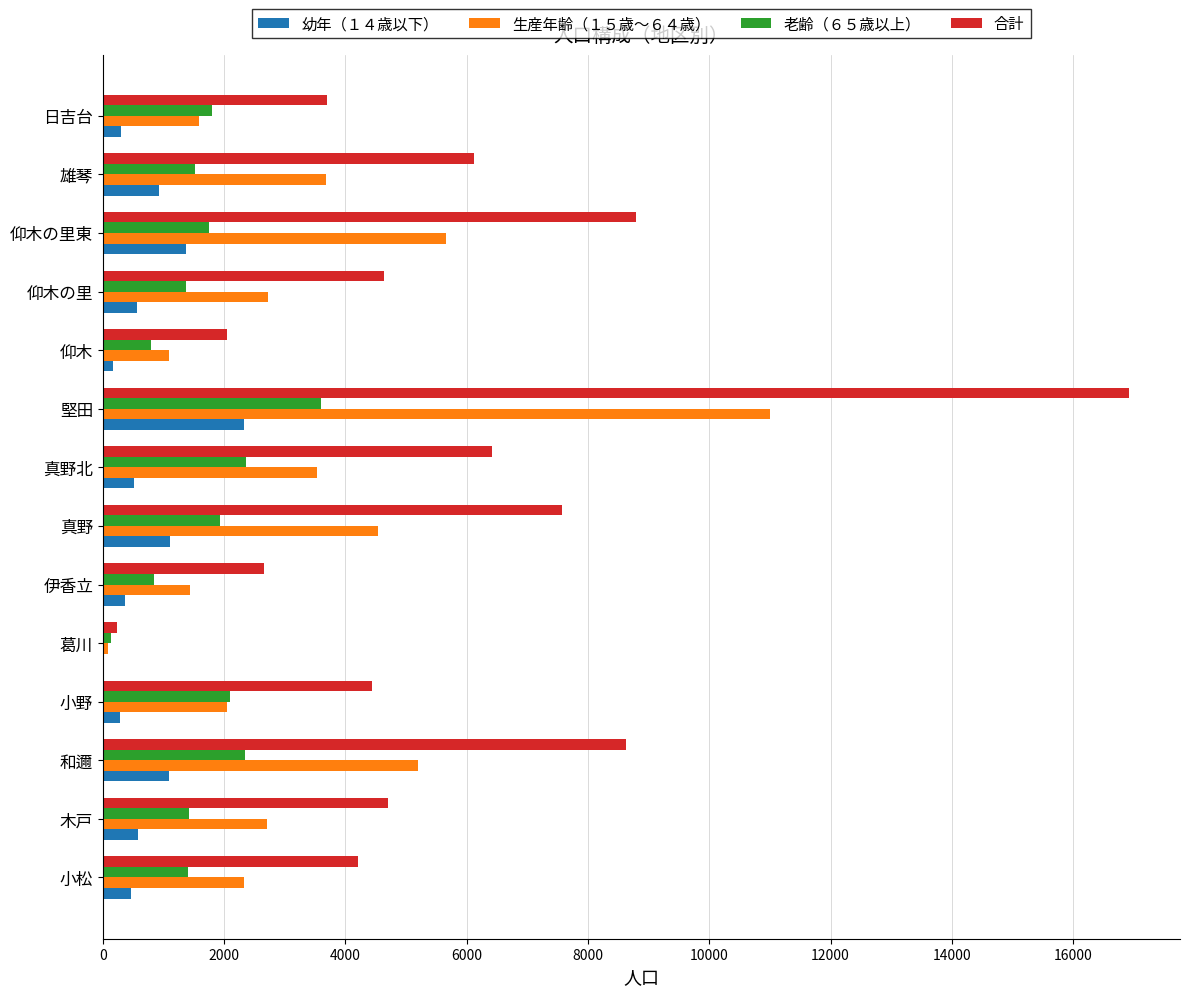

True or false: 合計 has a value of 16915 at 堅田.

True